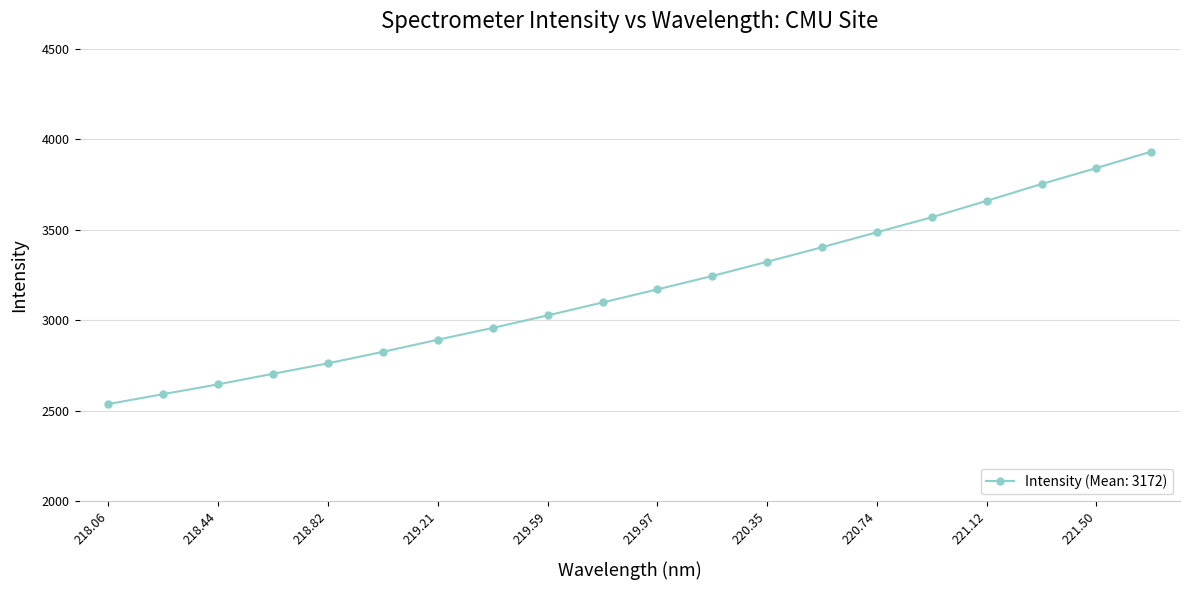

What is the value of the 13th point from the left?

3324.0